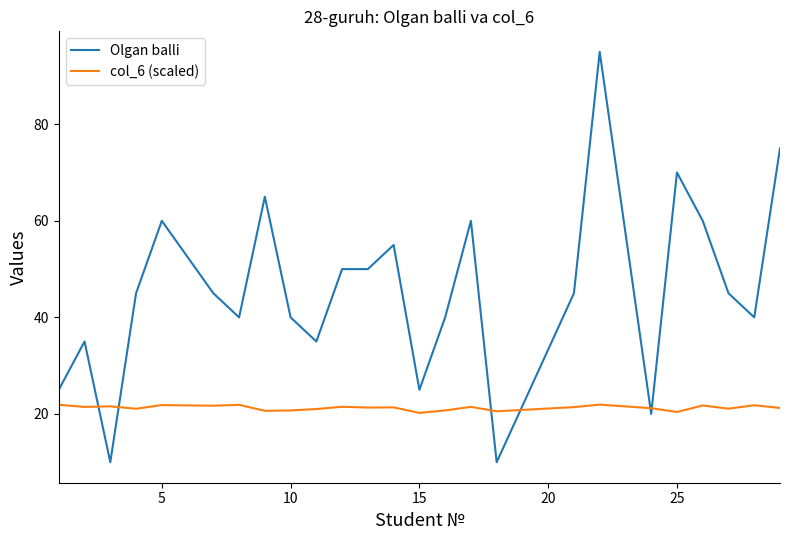

True or false: Olgan balli and col_6 (scaled) cross at least once.

True